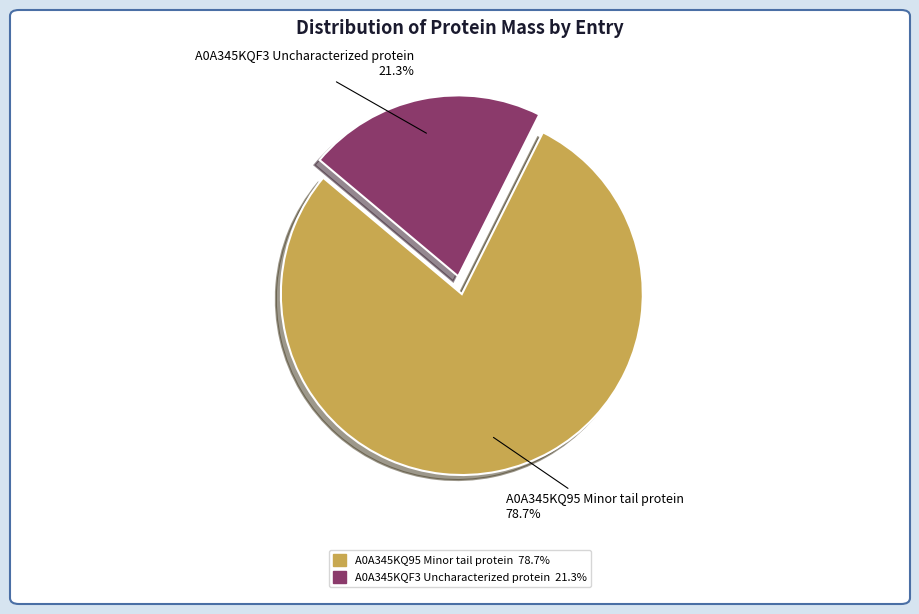

Is there any slice that represents more than half of the pie?

Yes